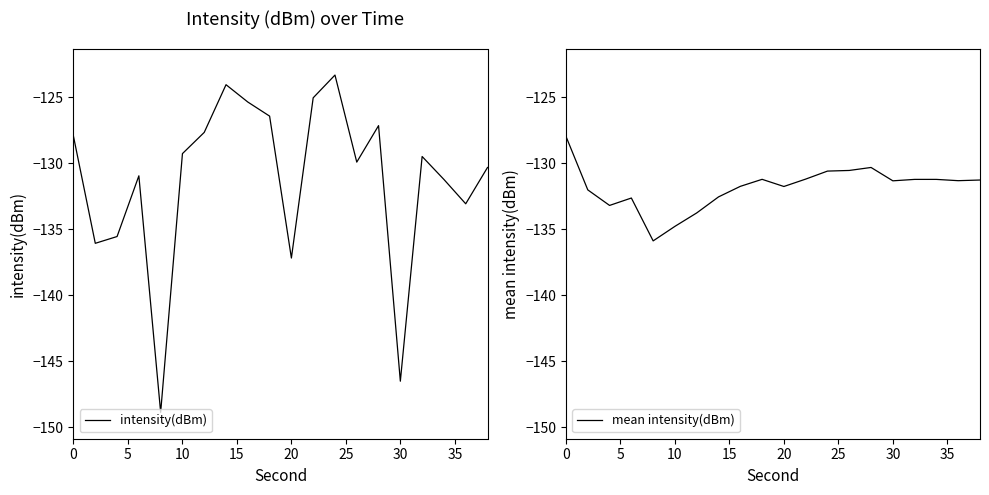

What are all the series names shown in the legend?

intensity(dBm), mean intensity(dBm)